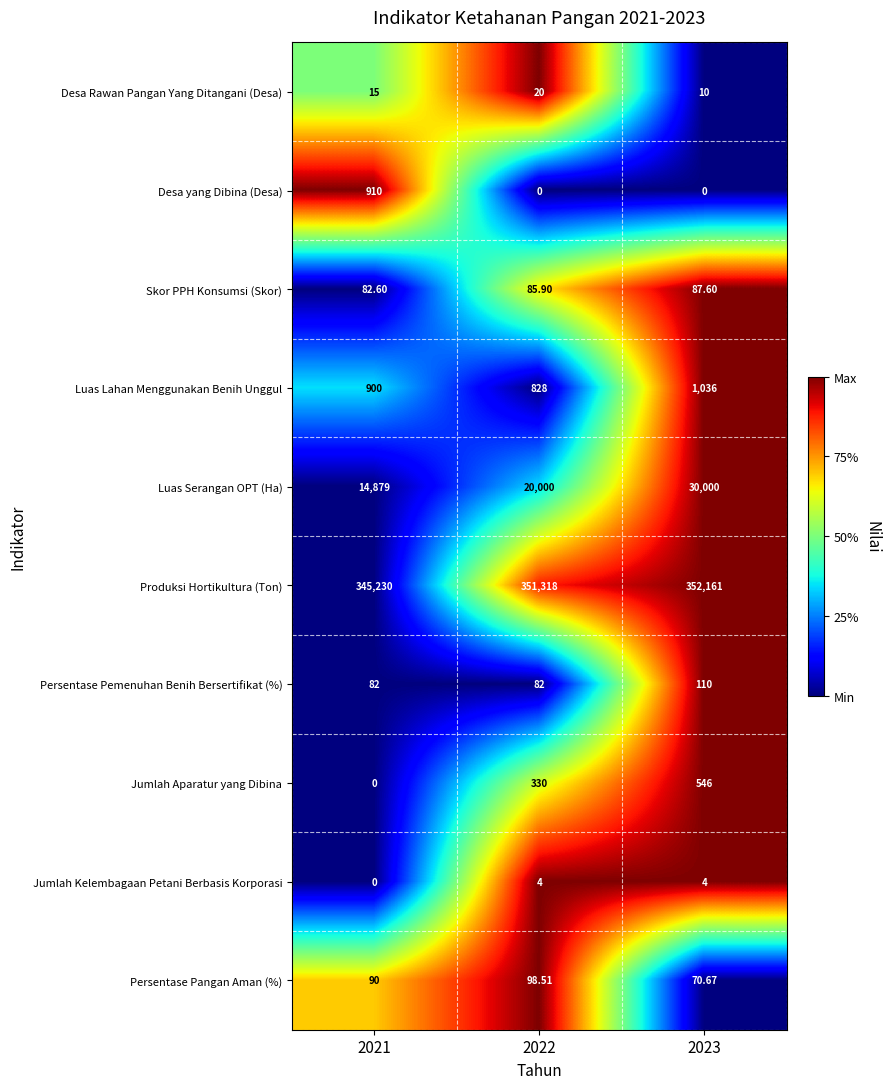

What is the spread (max minus min) of values at 2021?

345230.0